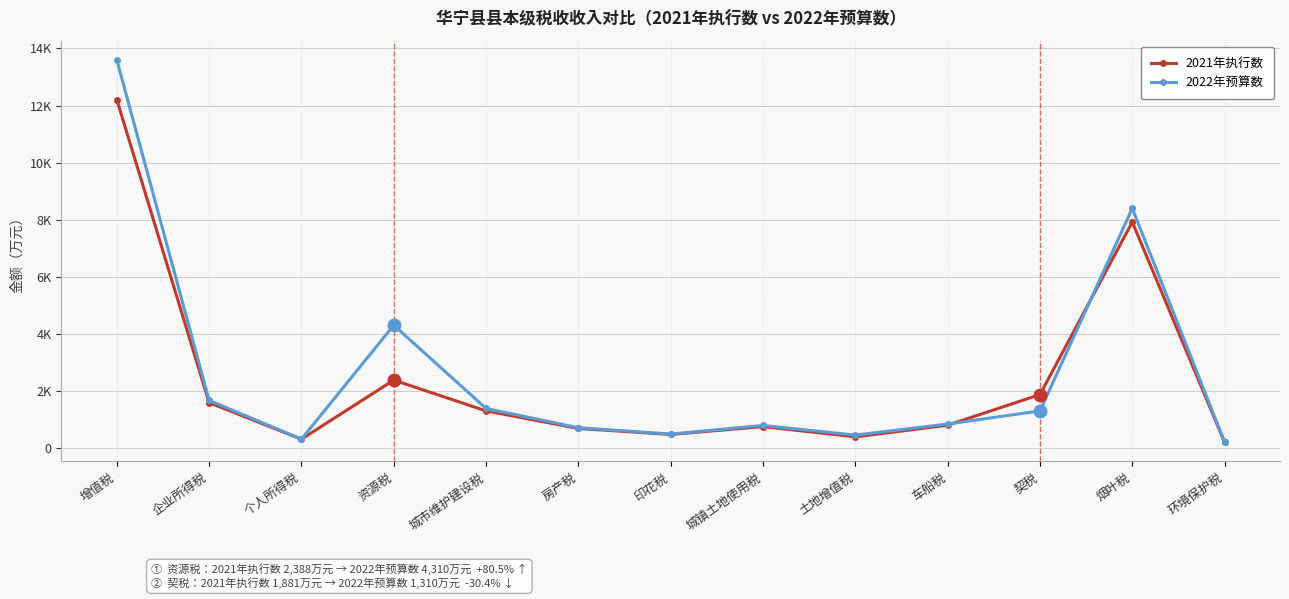

What value does the 2022年预算数 series have at 烟叶税, to the nearest 10?

8400